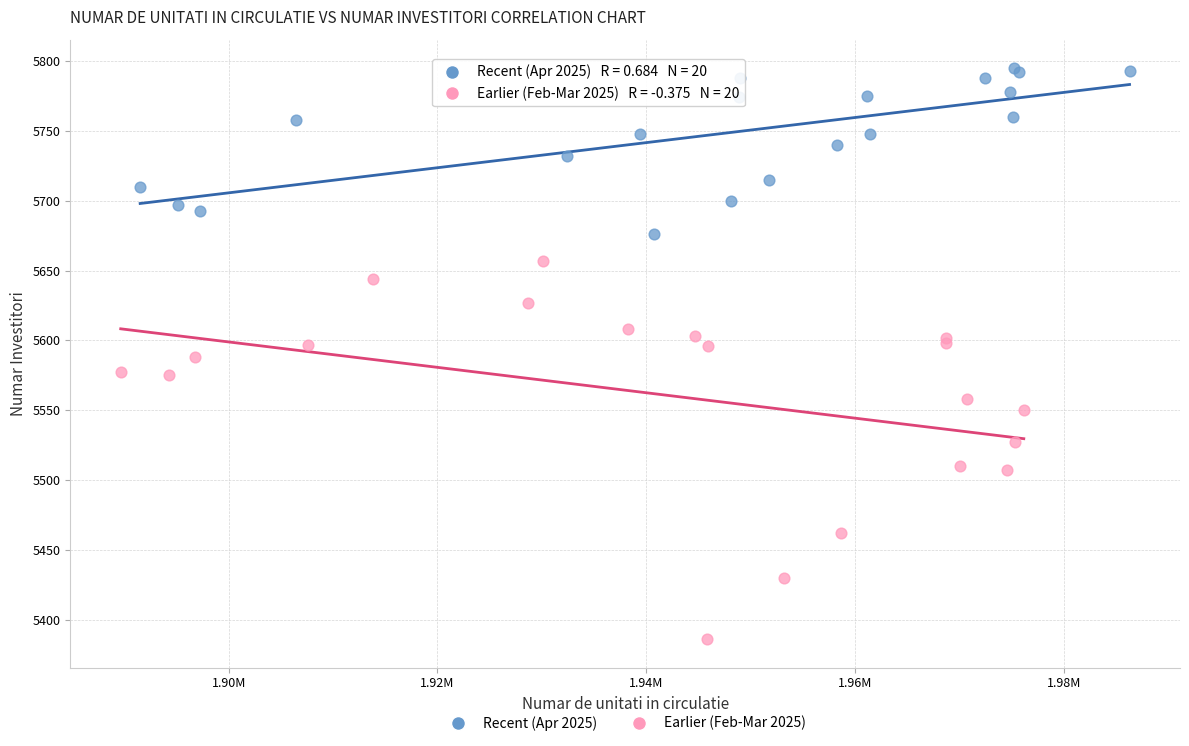

Which series reaches the maximum Y coordinate?

Recent (Apr 2025)